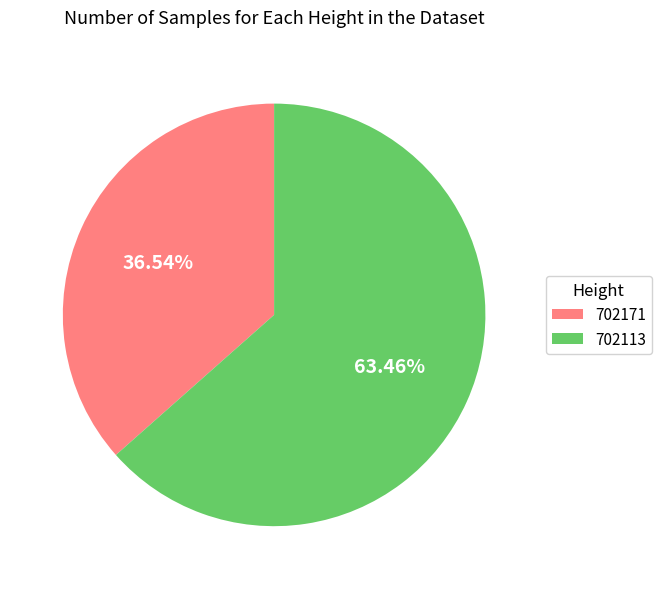

Which has a higher value, 702171 or 702113?

702113